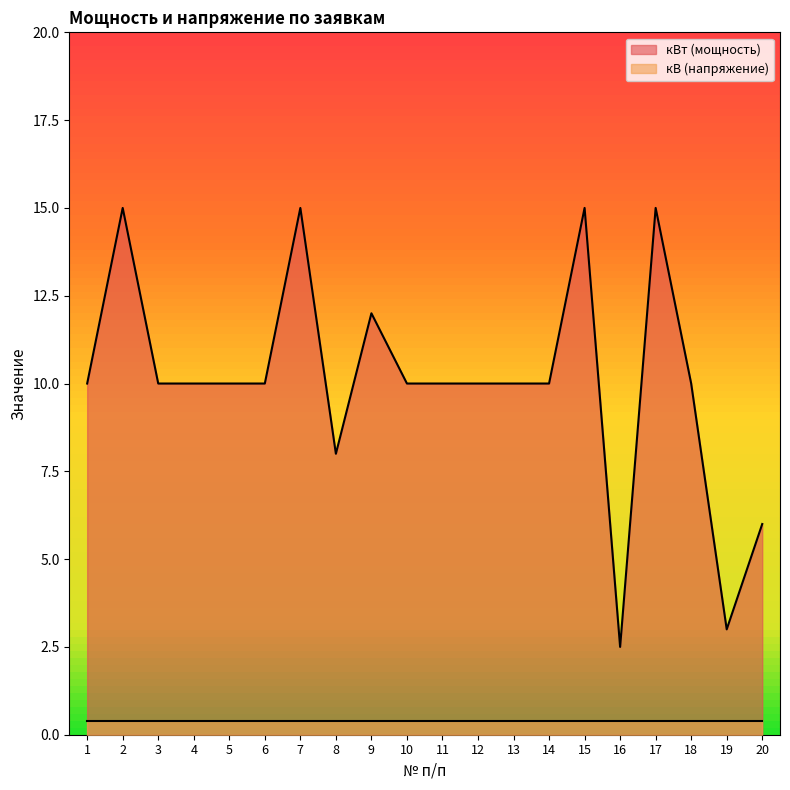

How many data points are above 10?

5